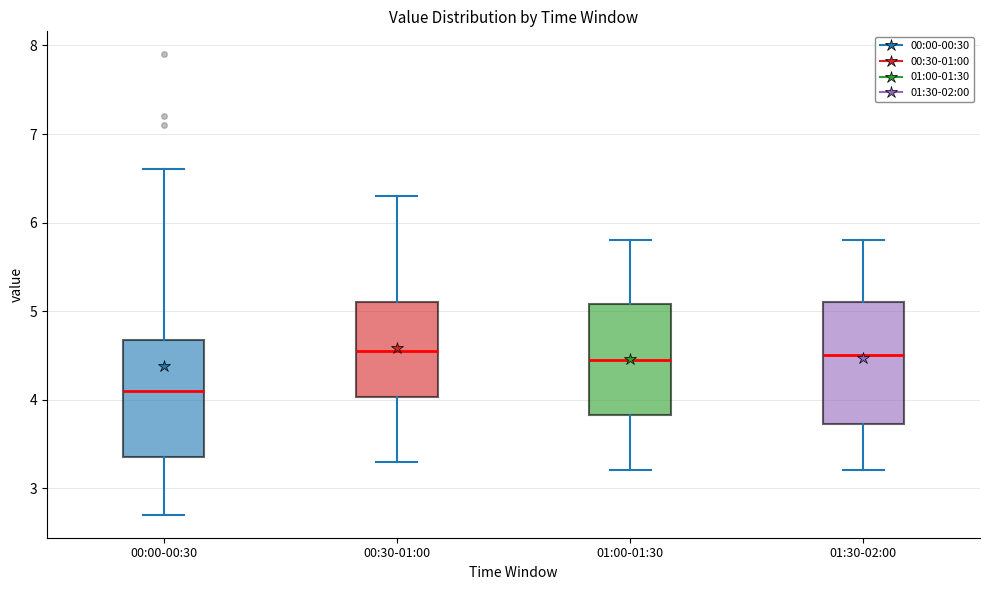

Where is the lower edge of the box for 01:30-02:00 on the y-axis? The values are not printed on the chart, so give them approximately, as read against the axis.

3.7